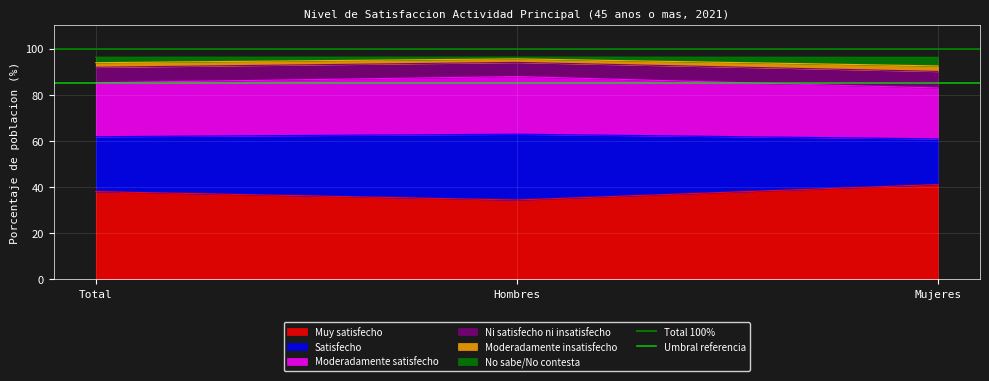

List the labels in order of Muy satisfecho value, largest first.

Mujeres, Total, Hombres